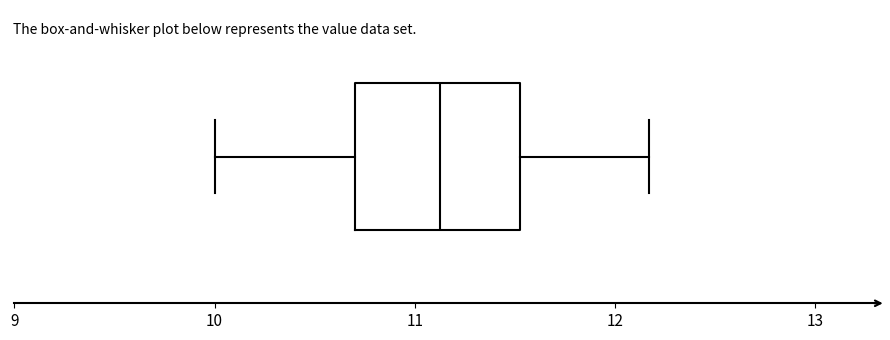

Transcribe this box plot: give where the median line is, the range the box spans, and where the two whiskers end, as read against the x-axis. The values are not printed on the chart, so give them approximately, as read against the axis.

median 11.1, box 10.7 to 11.5, whiskers 10.0 to 12.2